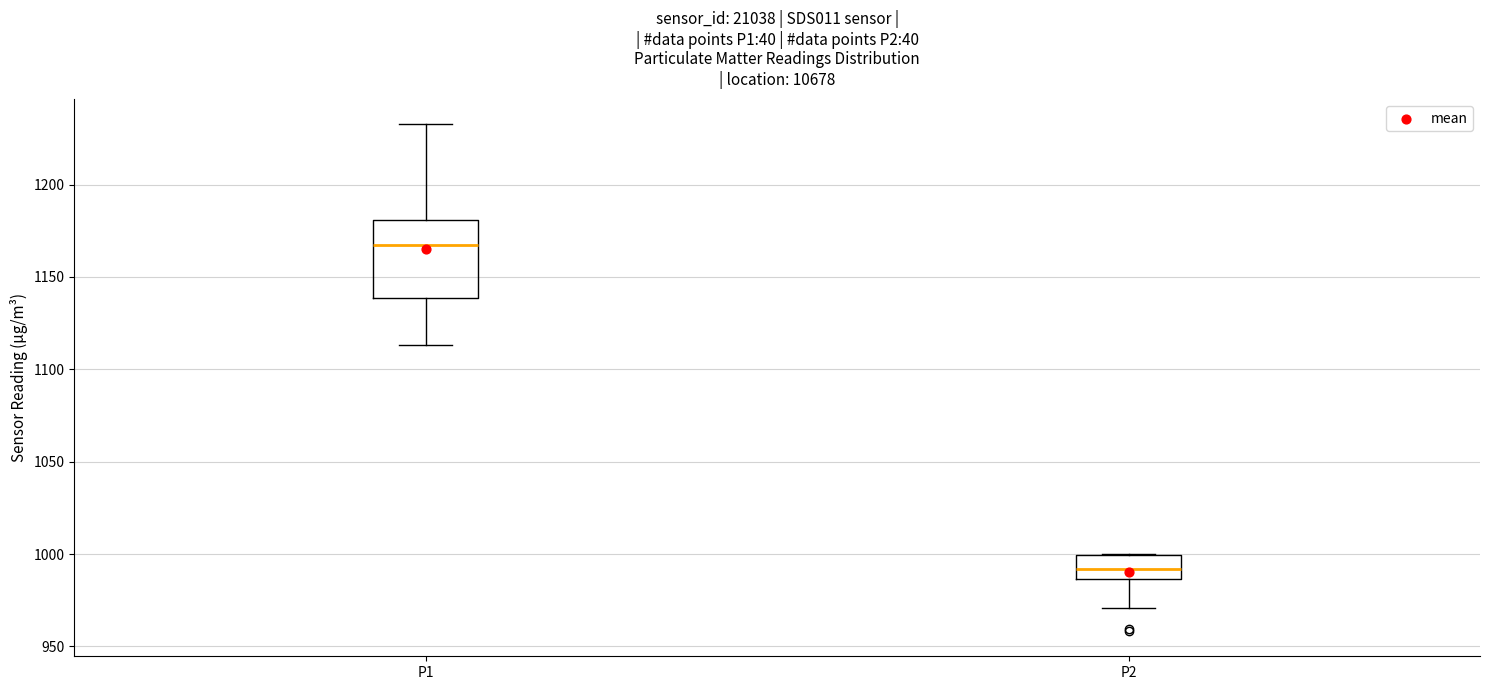

Which box has the highest median line?

P1